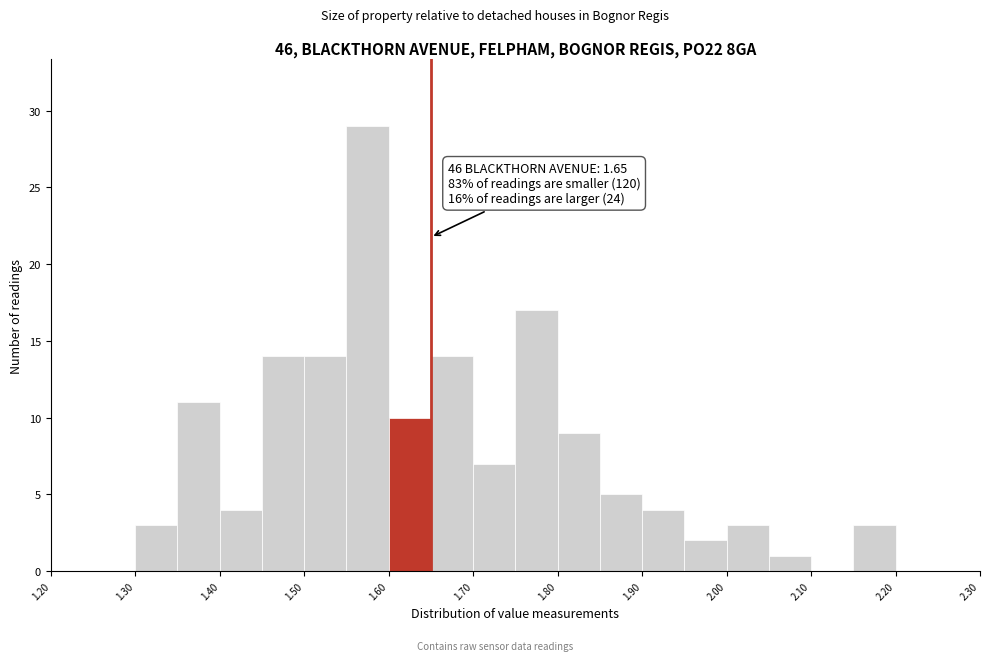

Over which range of the x-axis is the bar tallest?

1.55 to 1.60